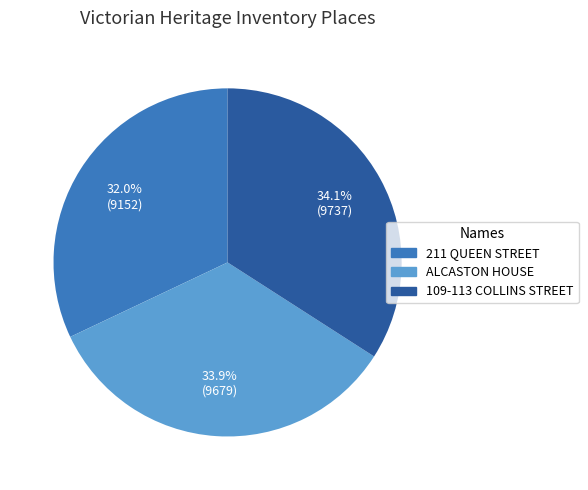

What percentage is the ALCASTON HOUSE slice, to the nearest percent?

34%